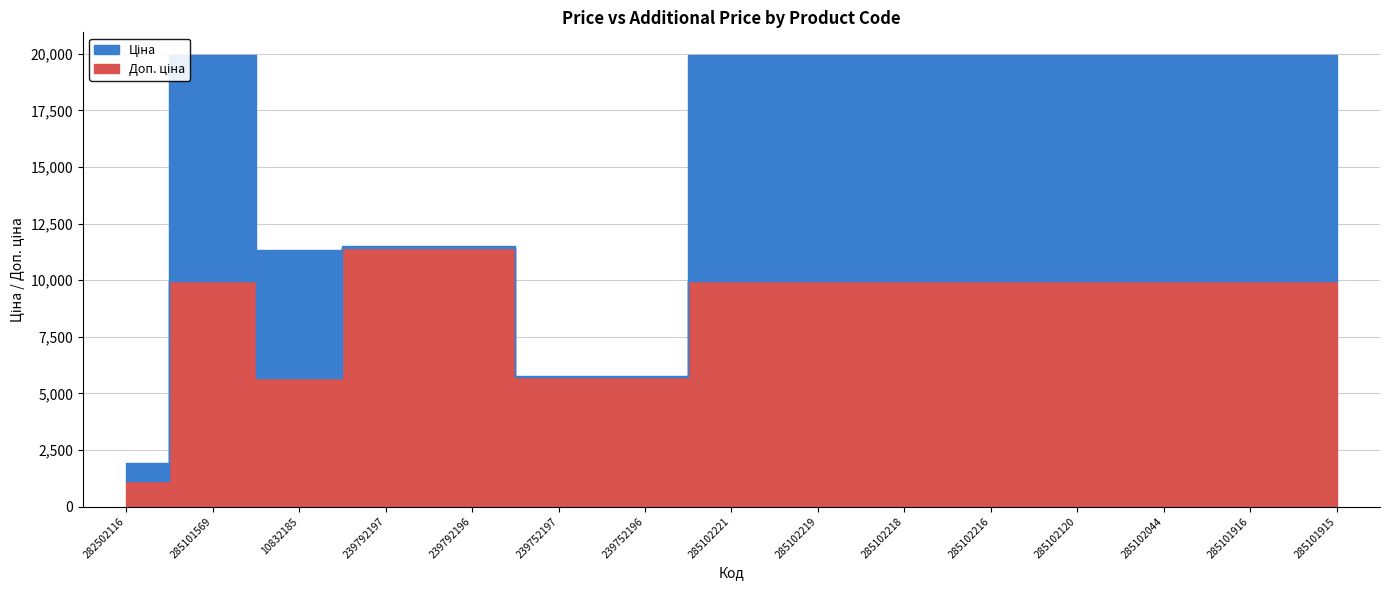

Where does the data first go above 9974?

285101569